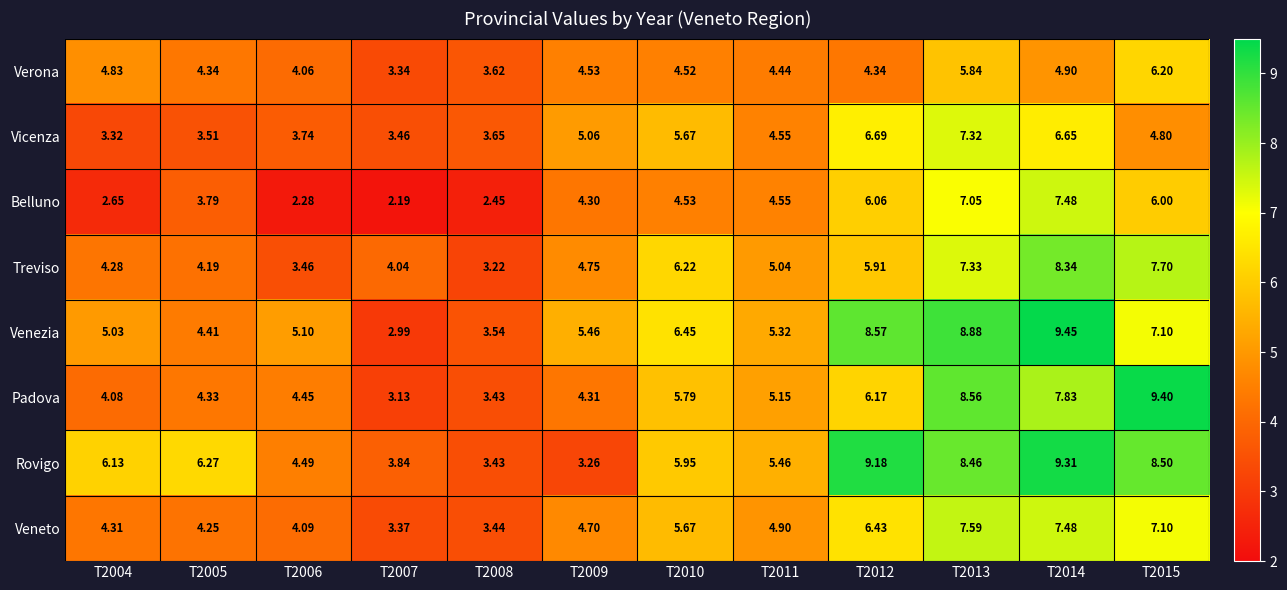

Which series has the largest total across all categories?

Rovigo